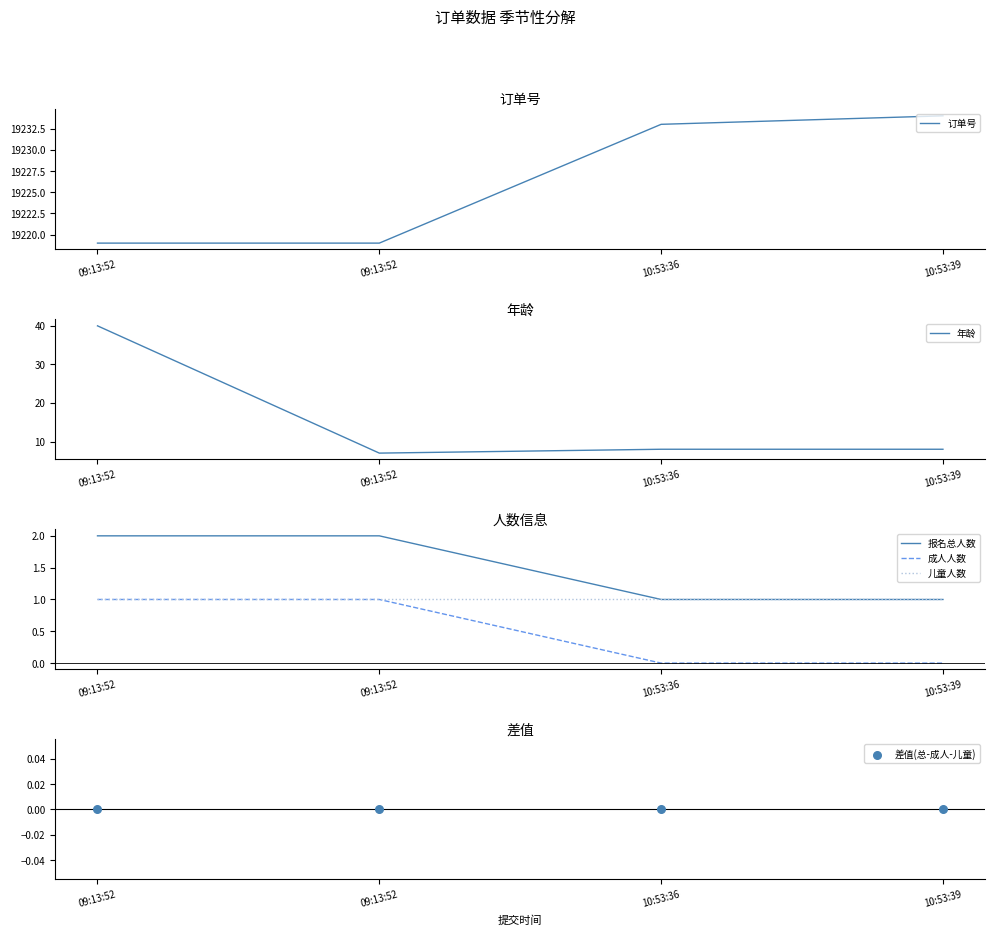

Which series has the largest total across all categories?

订单号